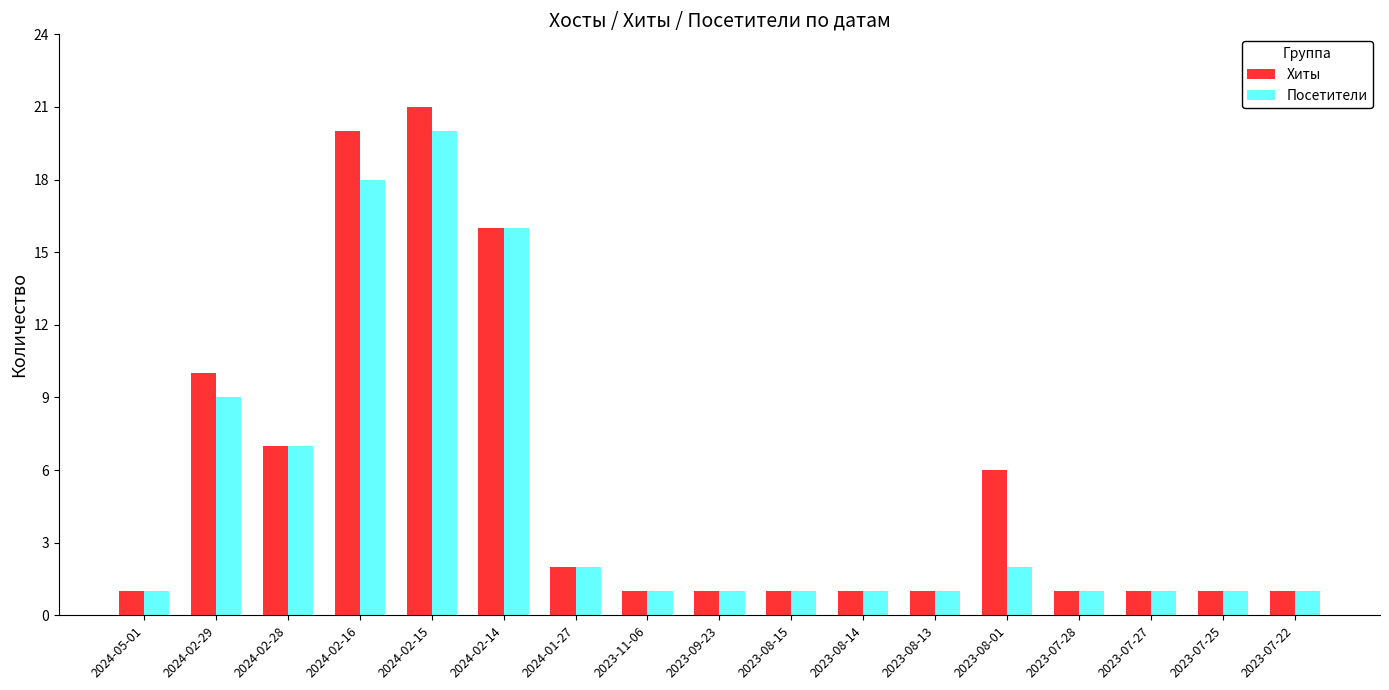

Which series has the largest range (max minus min)?

Хиты